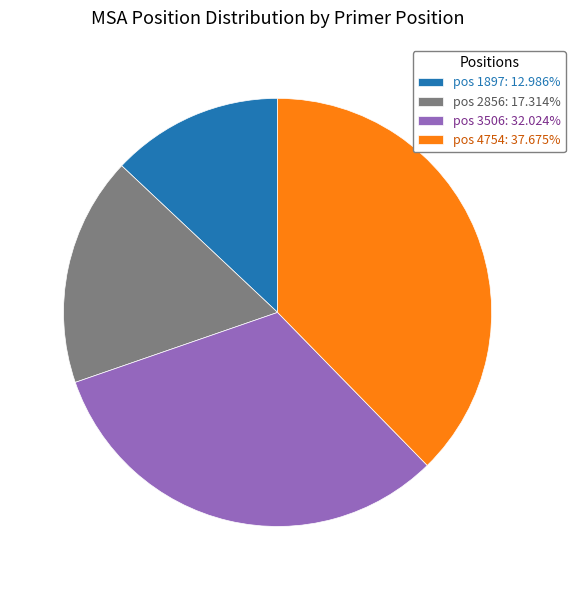

Does pos 2856: 17.314% account for over 50% of the chart?

No